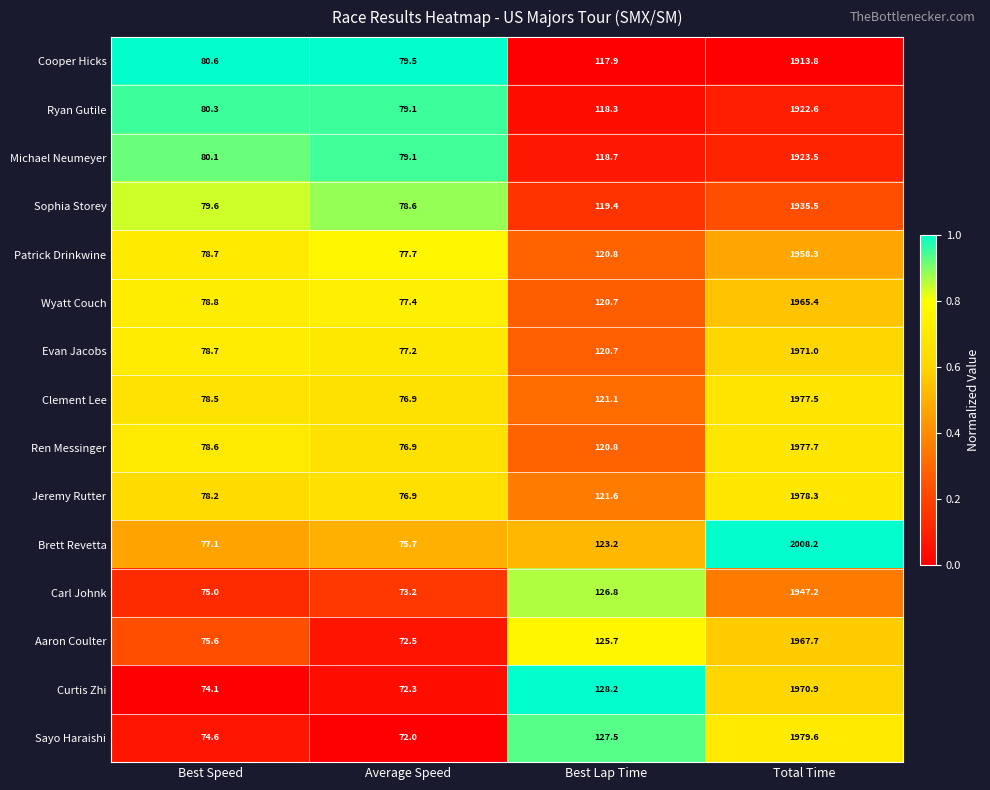

List the labels in order of Carl Johnk value, smallest first.

Average Speed, Best Speed, Best Lap Time, Total Time